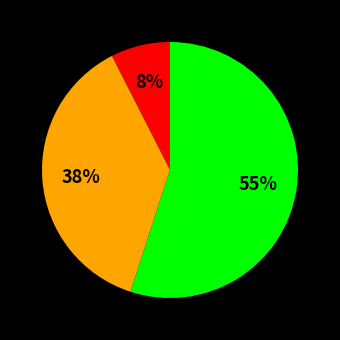

To the nearest percent, what is the average slice percentage?

33%